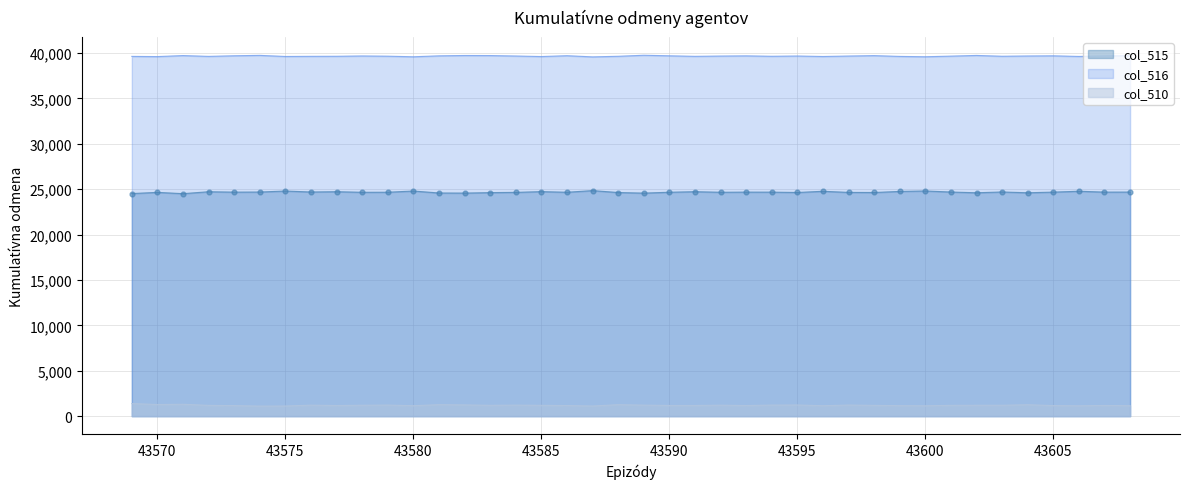

Which series reaches the minimum Y coordinate?

col_510